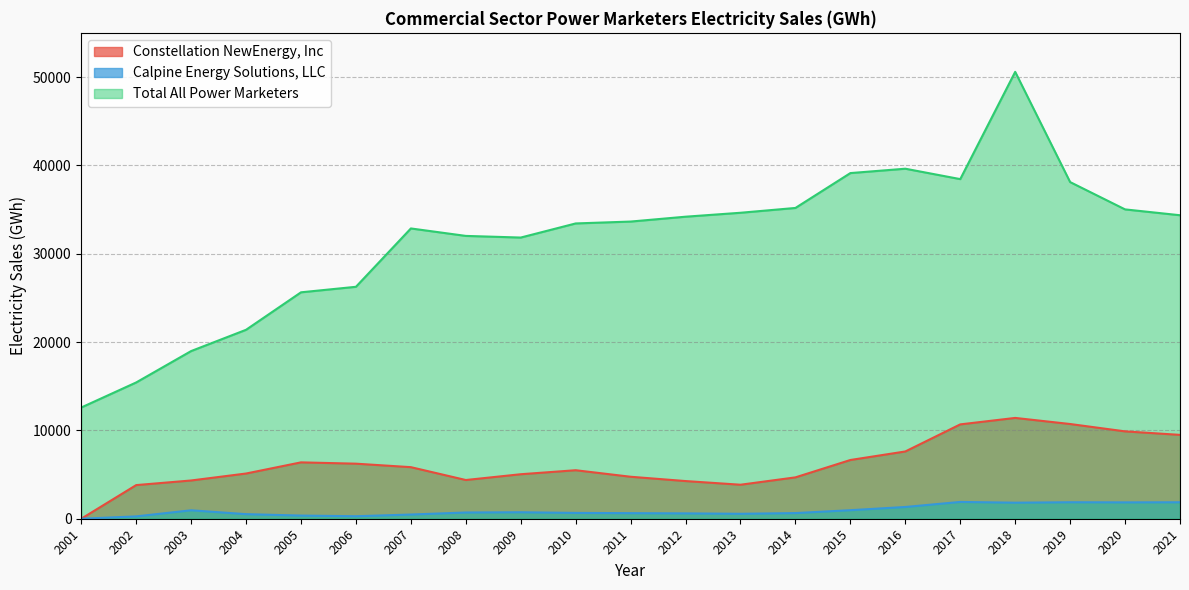

Where does the Constellation NewEnergy, Inc series first go above 5490?

2005